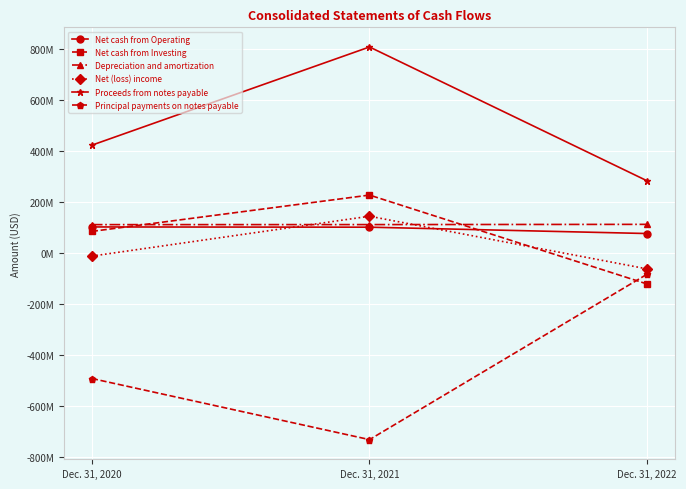

Between Dec. 31, 2020 and Dec. 31, 2021, which series saw the biggest shift?

Proceeds from notes payable